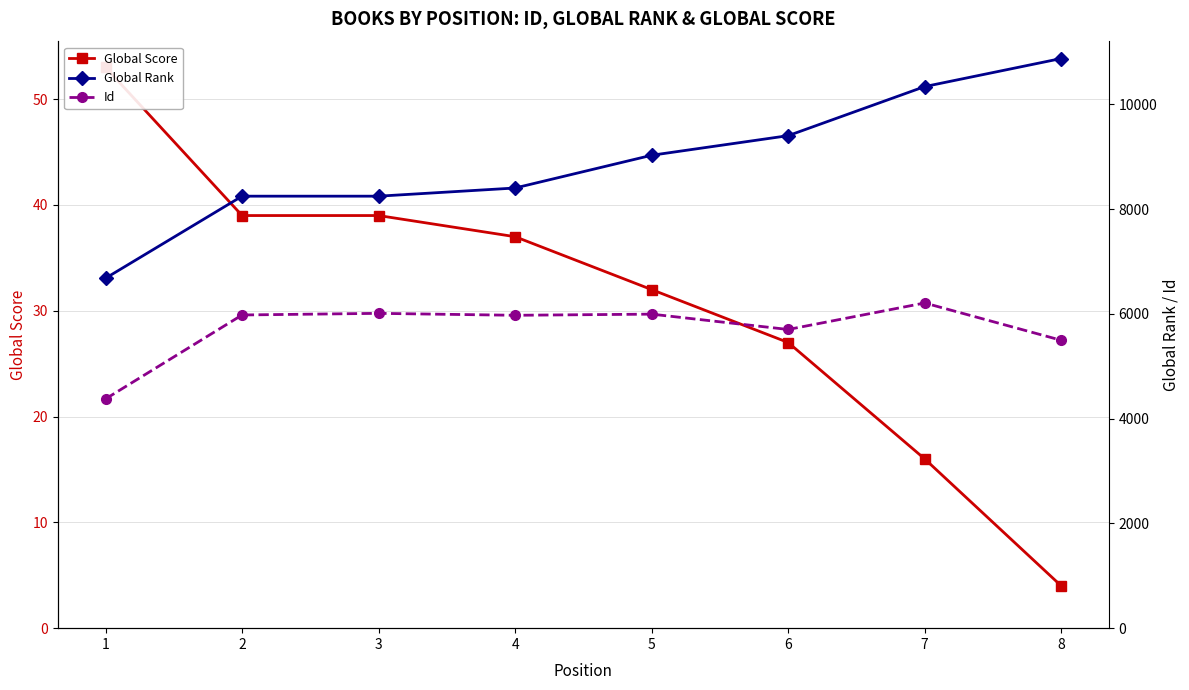

Which series has the widest spread of values?

Global Rank